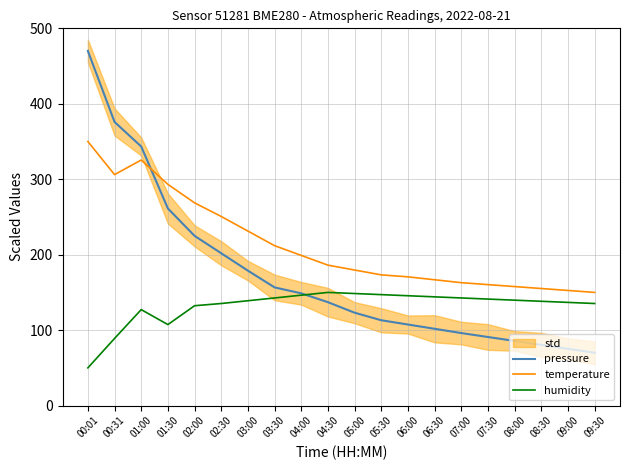

How many values in the pressure series exceed 137?

10